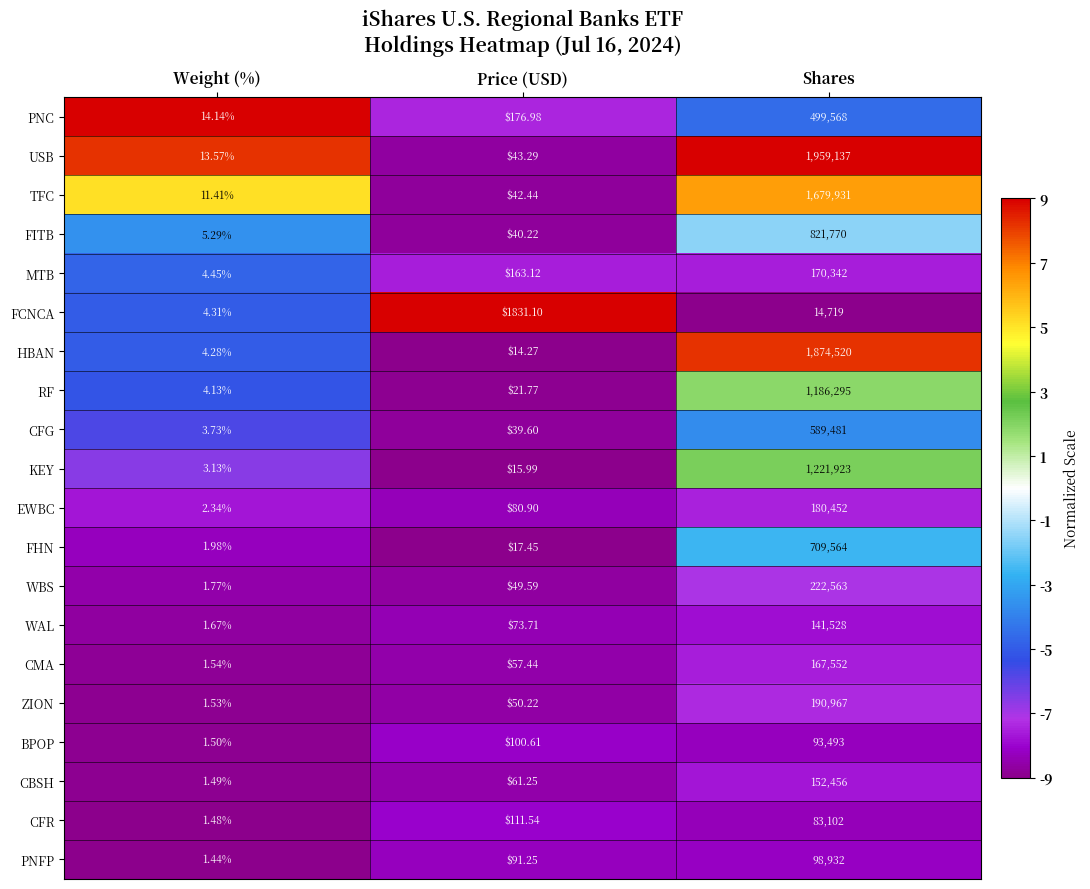

What is the difference between the highest and lowest values at Shares?

1944418.0